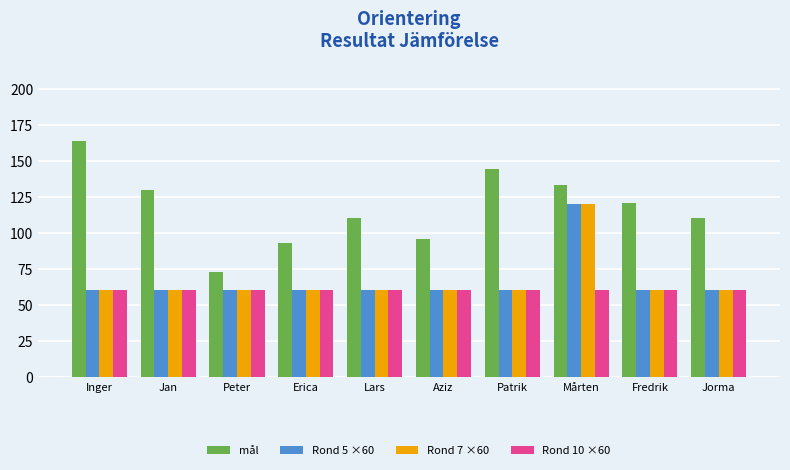

Reading right to left, what are all the values shown in this chart?

mål: 110	121	133	144	96	110	93	73	130	164
Rond 5 ×60: 60	60	120	60	60	60	60	60	60	60
Rond 7 ×60: 60	60	120	60	60	60	60	60	60	60
Rond 10 ×60: 60	60	60	60	60	60	60	60	60	60